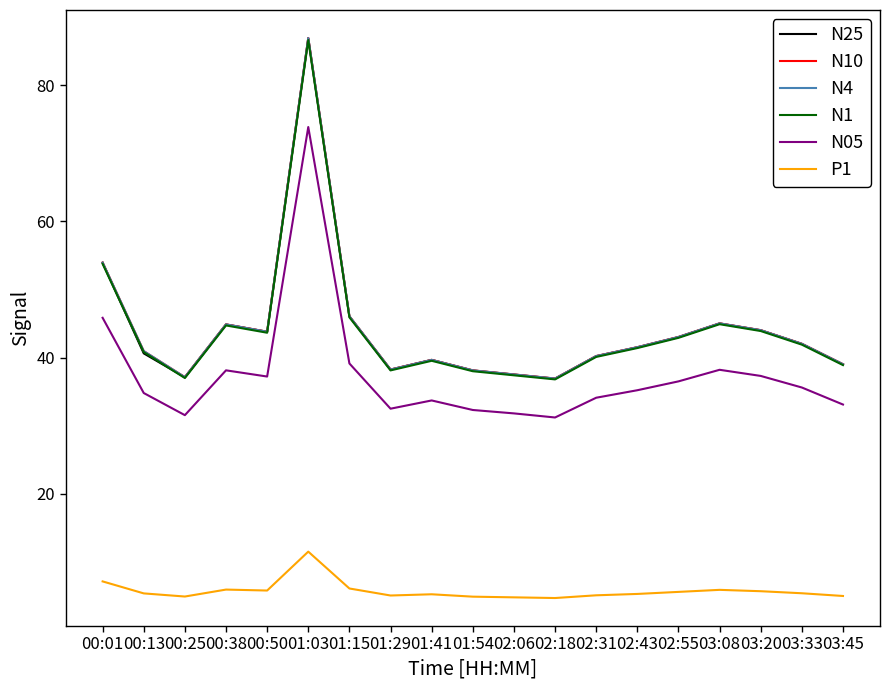

What is the maximum value for N25?

86.9